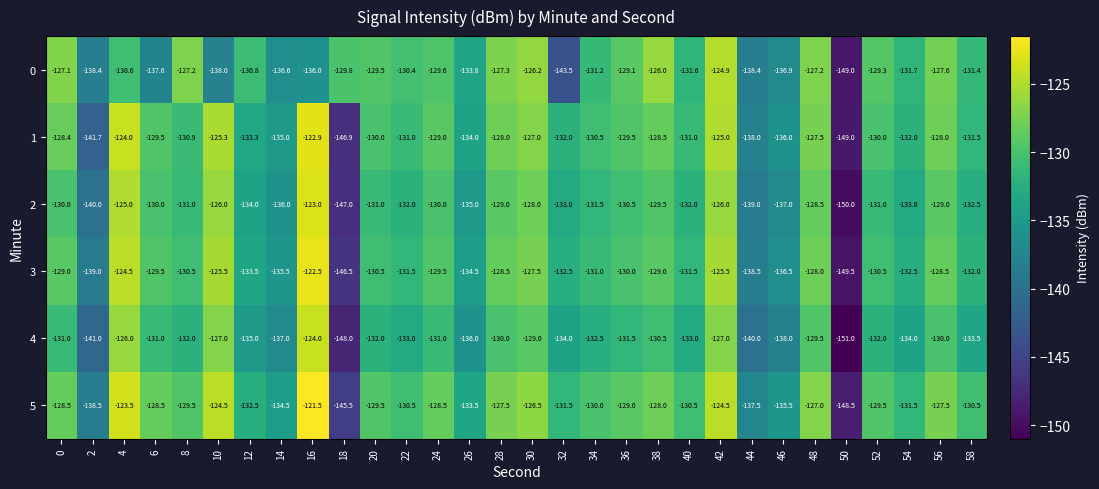

Where is 3 nearest to the value -136?

14